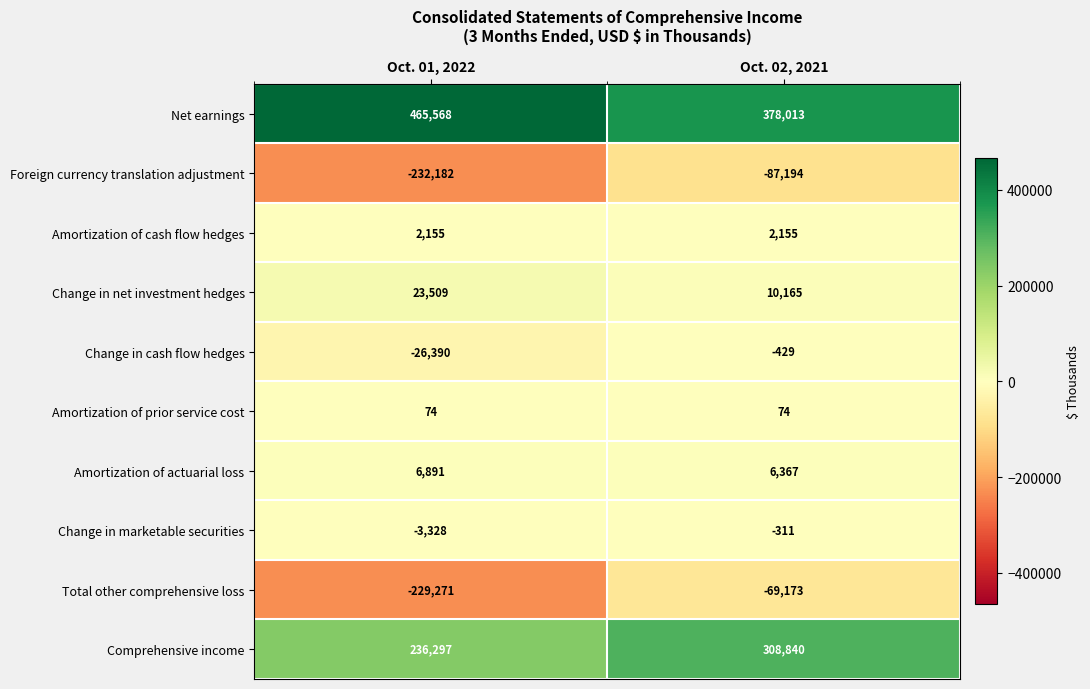

What is the total value across all series at Oct. 02, 2021?

548507